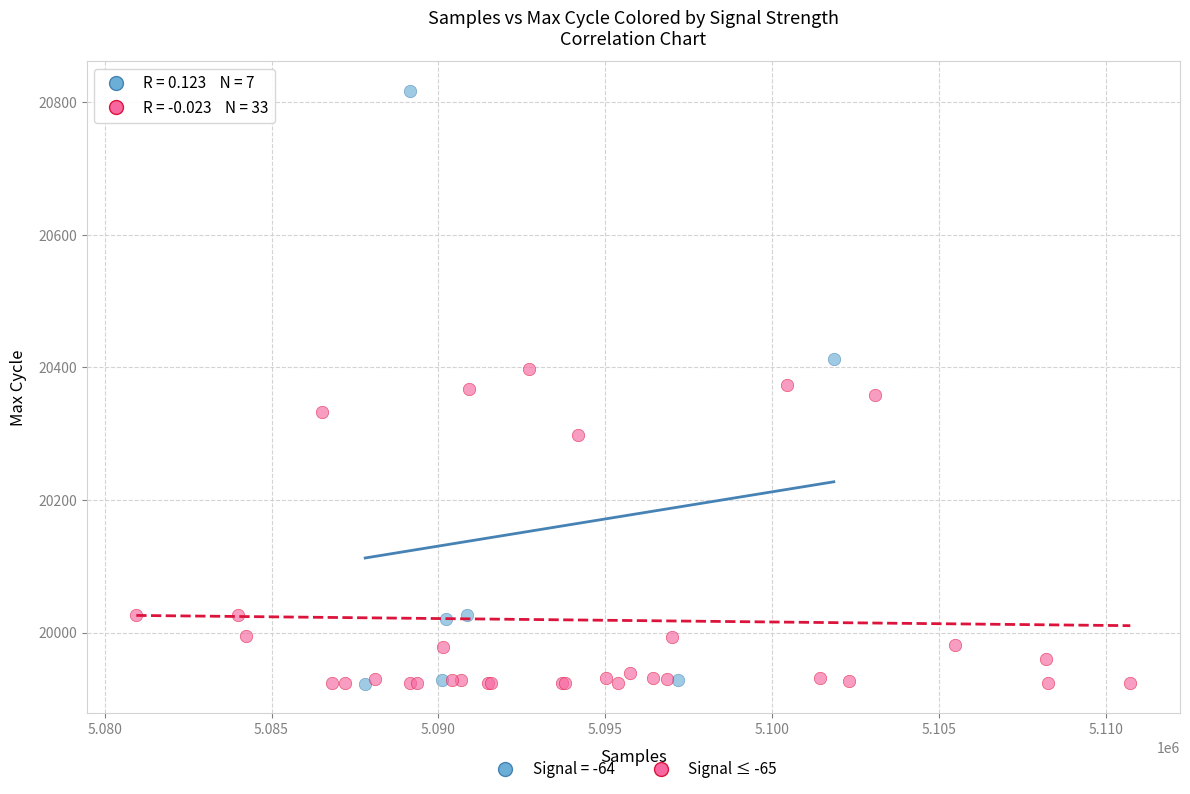

Which series has the widest spread of Y values?

Signal = -64